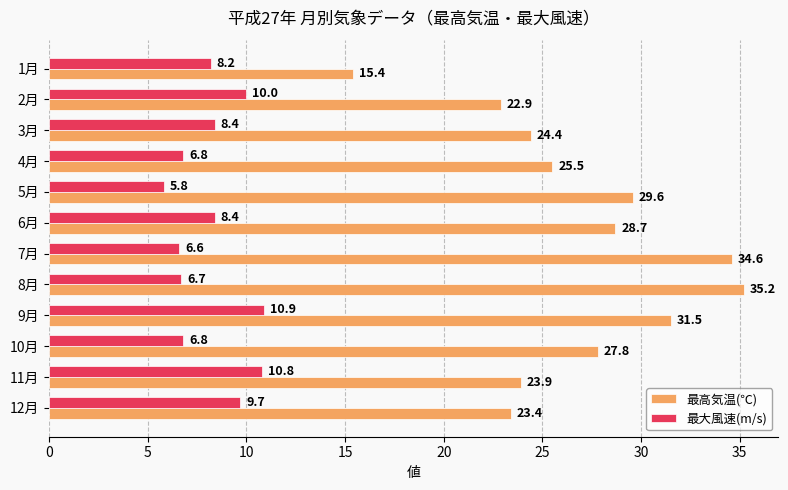

Rank the series by their maximum value, from highest to lowest.

最高気温(℃), 最大風速(m/s)